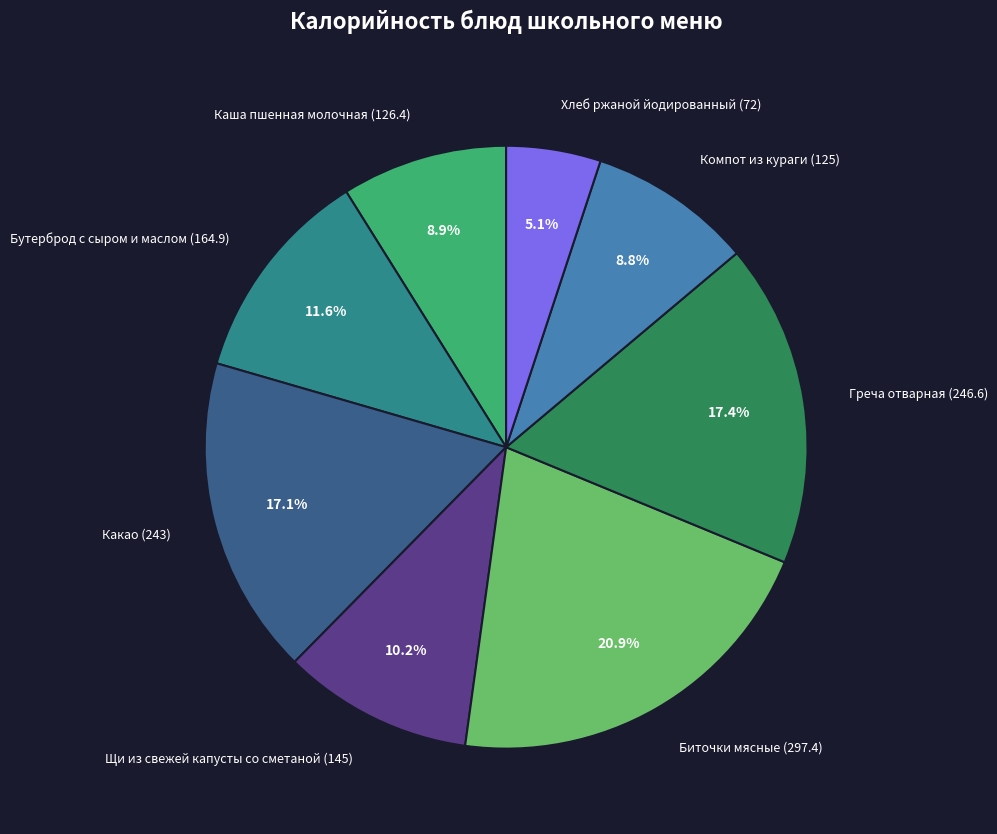

Is it true that Каша пшенная молочная is 9% of the pie?

True